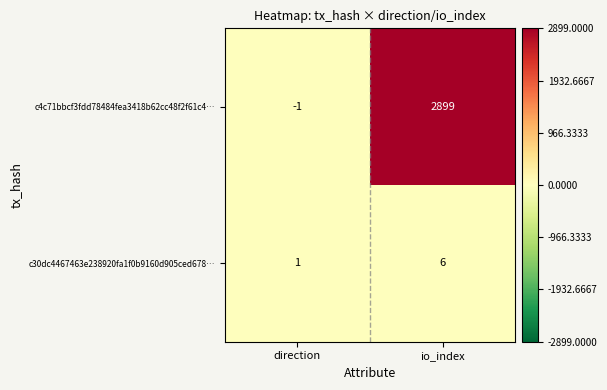

List the series in order of their overall mean, highest first.

c4c71bbcf3fdd78484fea3418b62cc48f2f61c4…, c30dc4467463e238920fa1f0b9160d905ced678…